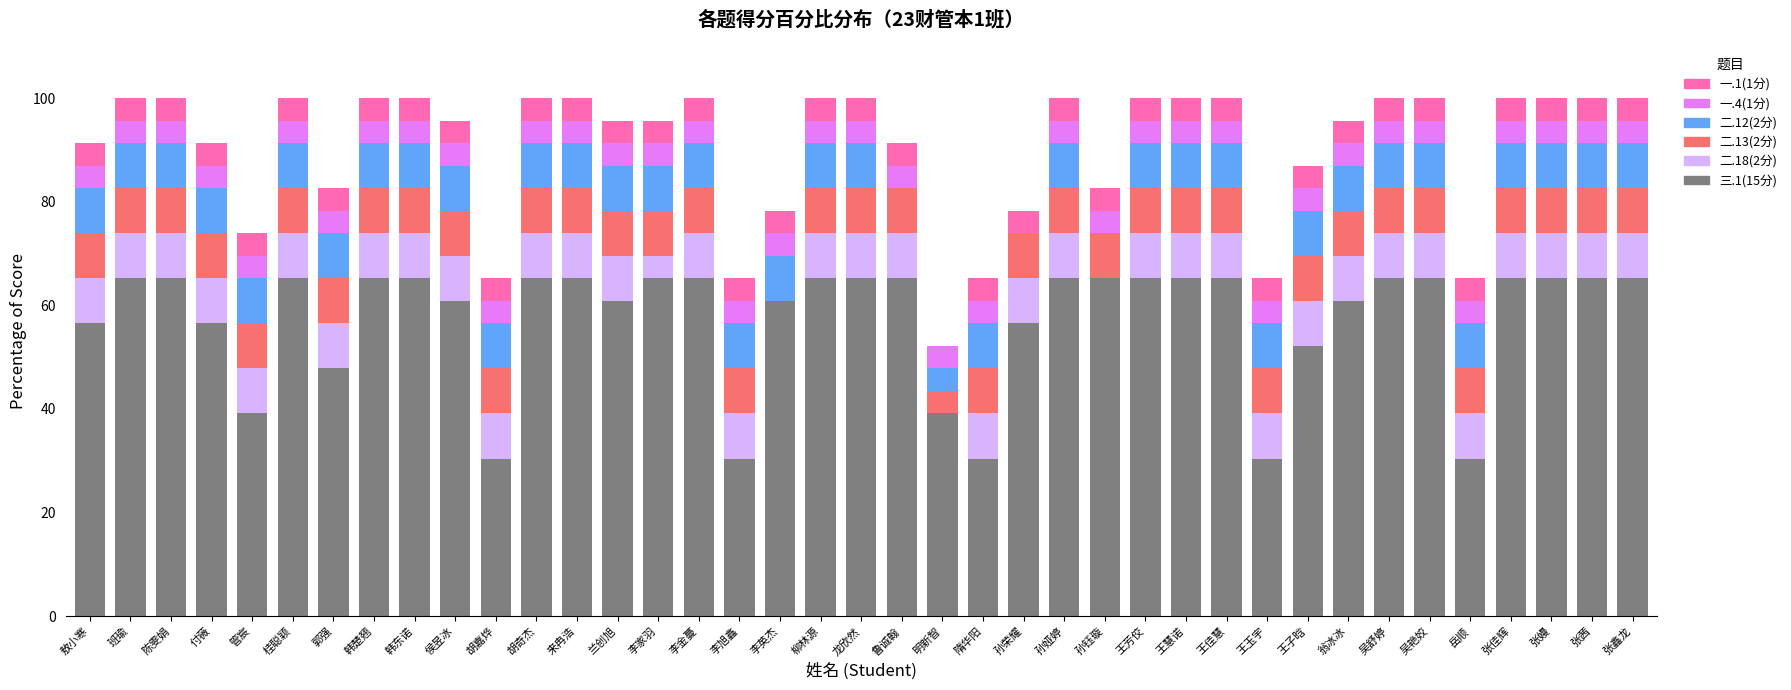

What is the label of the 24th bar from the left?

孙荣耀